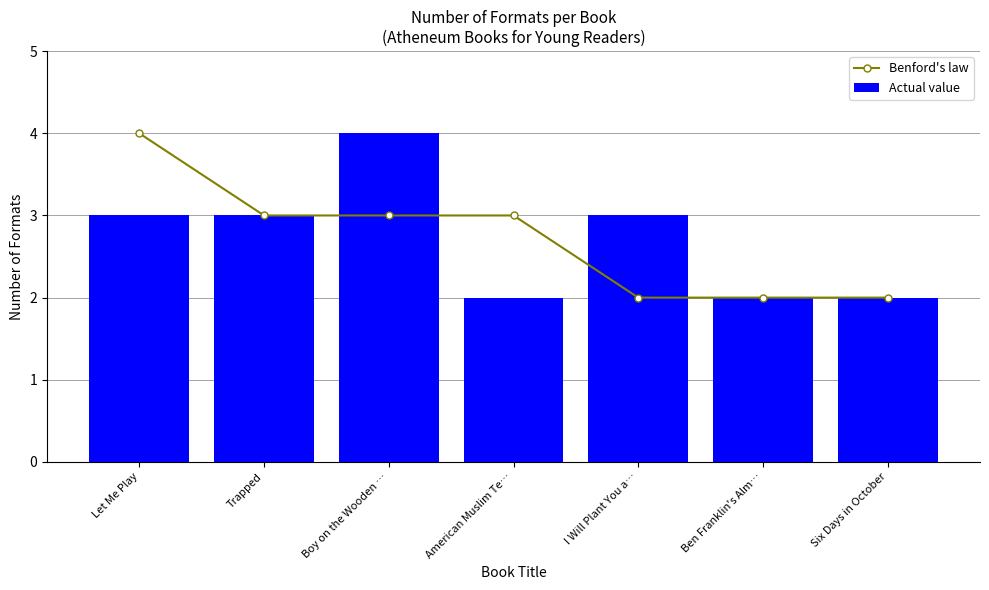

What is the average value of the Benford's law series?

3